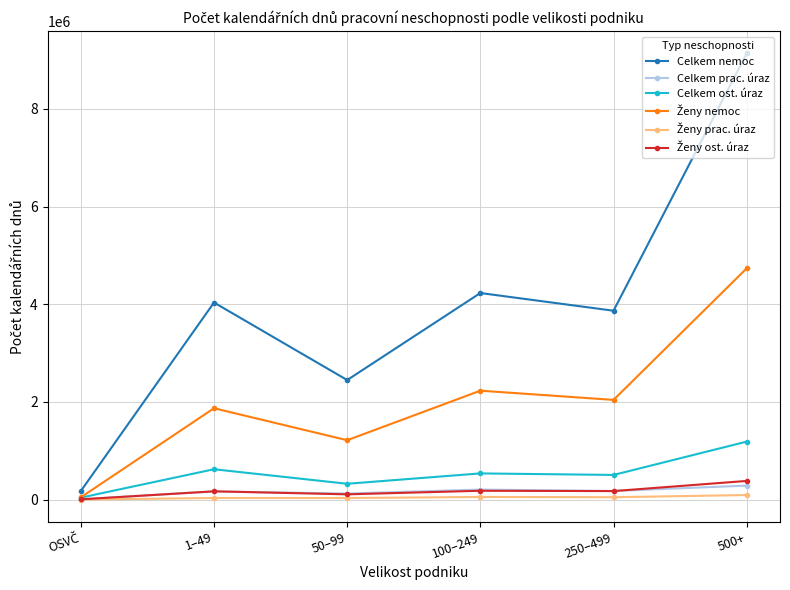

At how many categories does at least one series exceed 25066?

6